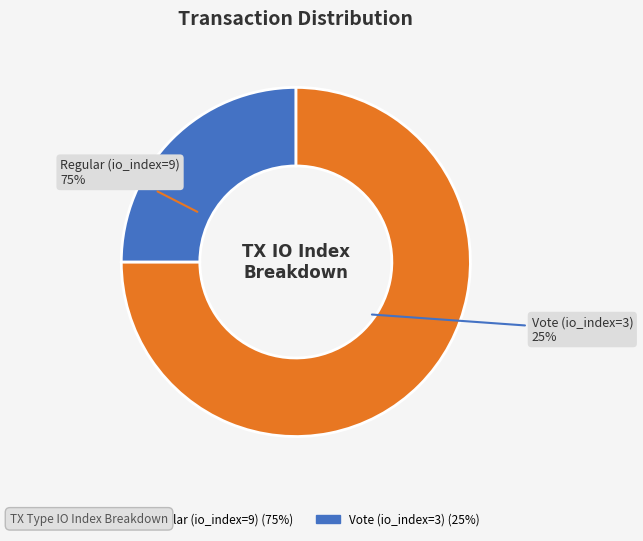

What is the ratio of the value at Vote (io_index=3) to the value at Regular (io_index=9)?

0.3